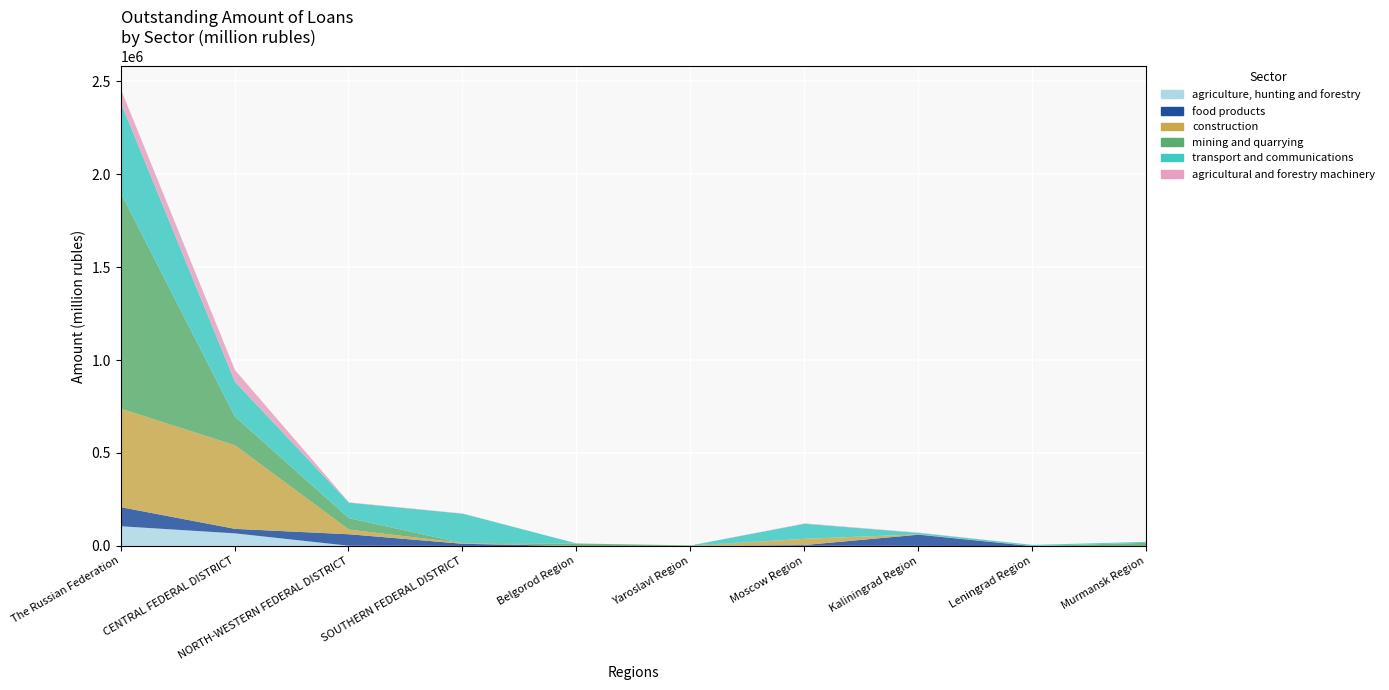

What is the label of the 10th point from the right?

The Russian Federation